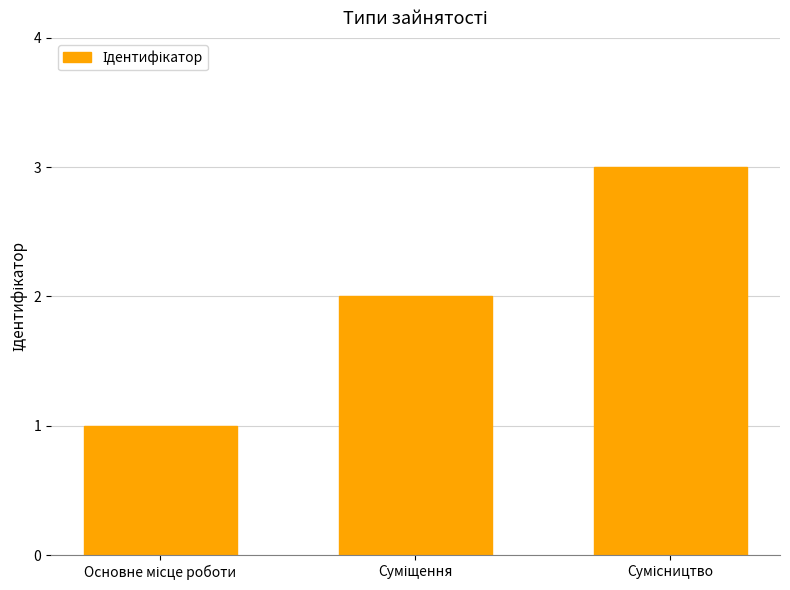

What is the maximum value shown in the chart?

3